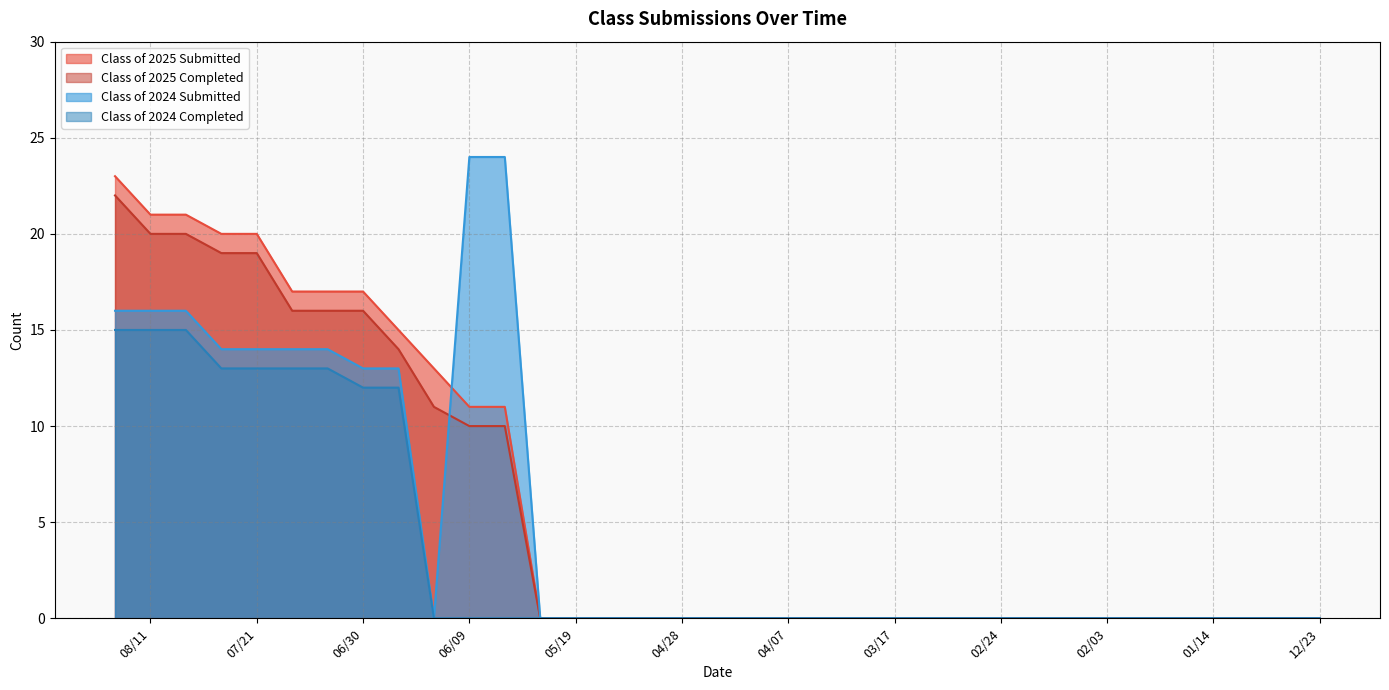

True or false: Class of 2025 Completed and Class of 2024 Completed cross at least once.

False